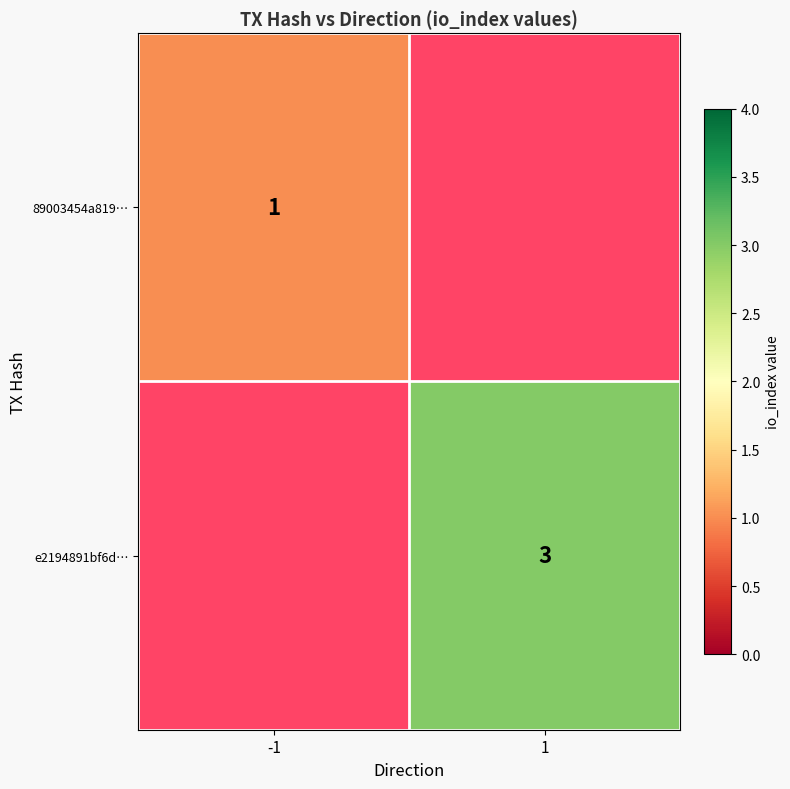

The value of e2194891bf6d… at 1 is 3. True or false?

True